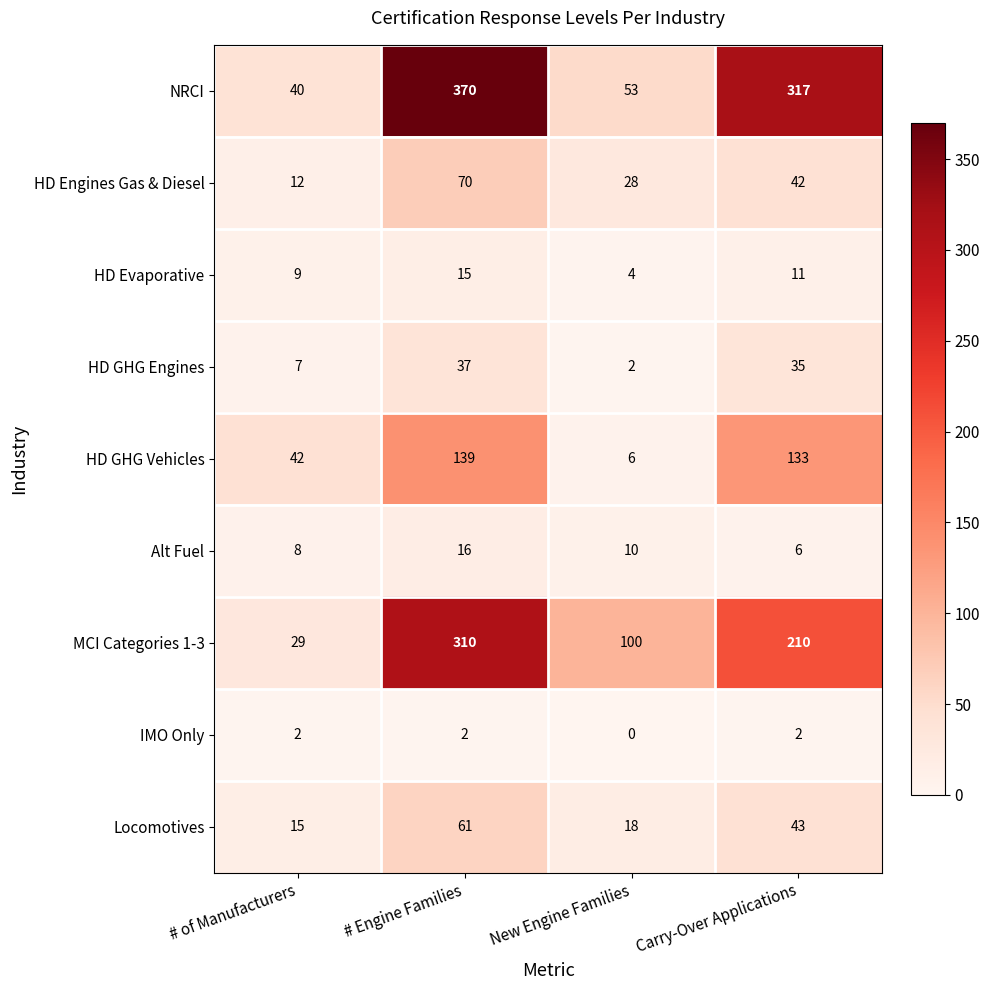

Count the number of data series in this chart.

9